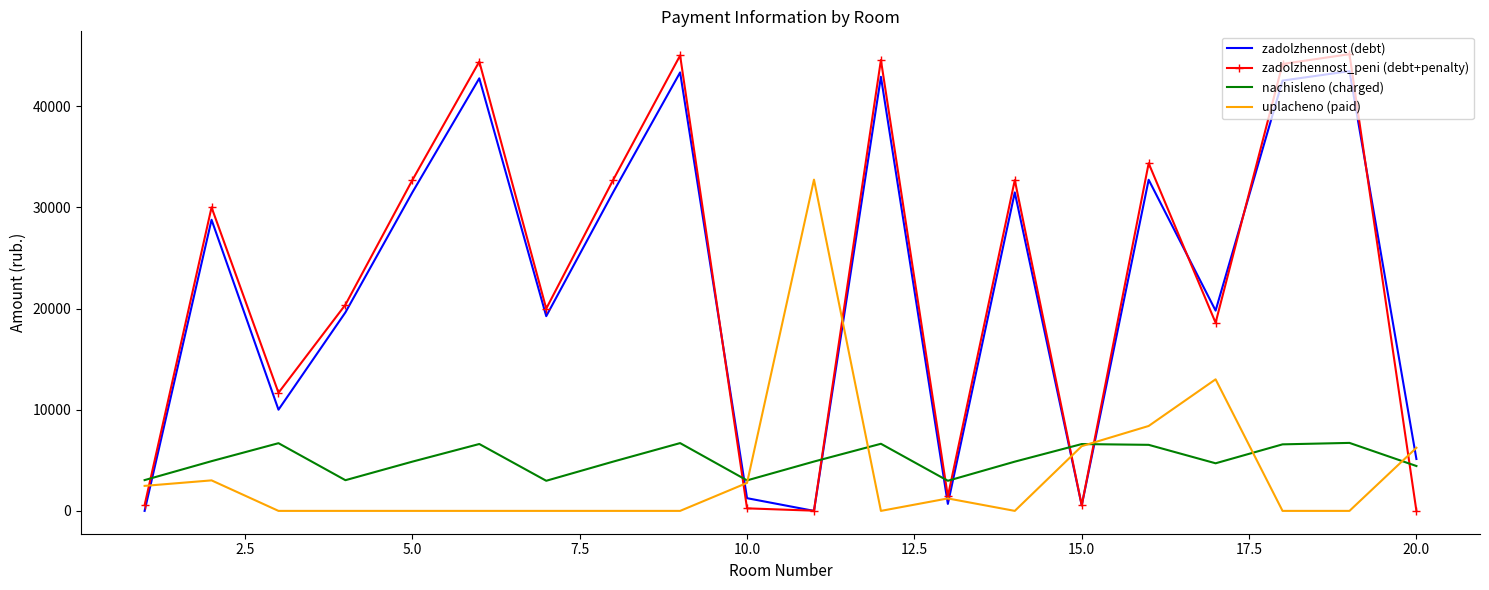

Which series ends up on top after the final intersection of zadolzhennost (debt) and uplacheno (paid)?

uplacheno (paid)